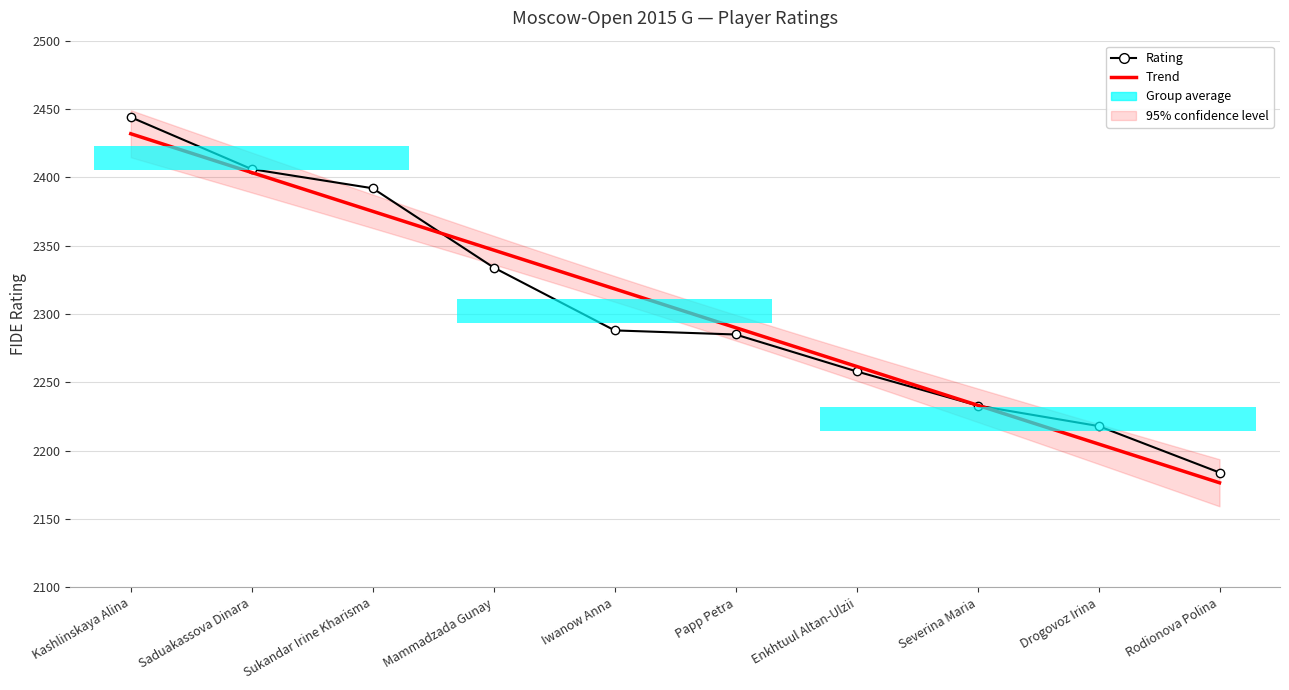

At which category does the chart reach its minimum across all series?

Rodionova Polina